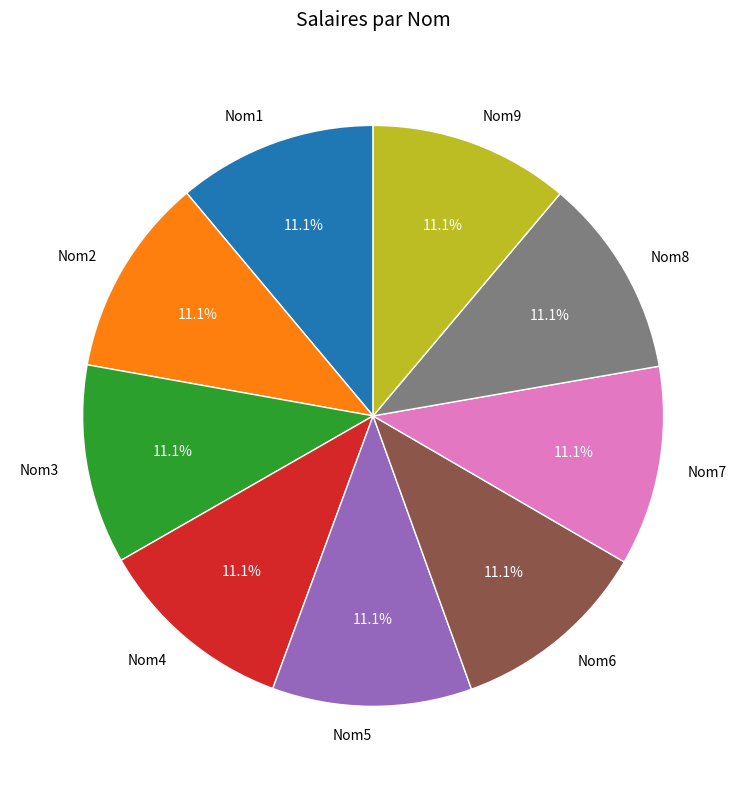

To the nearest percent, what is the average slice percentage?

11%